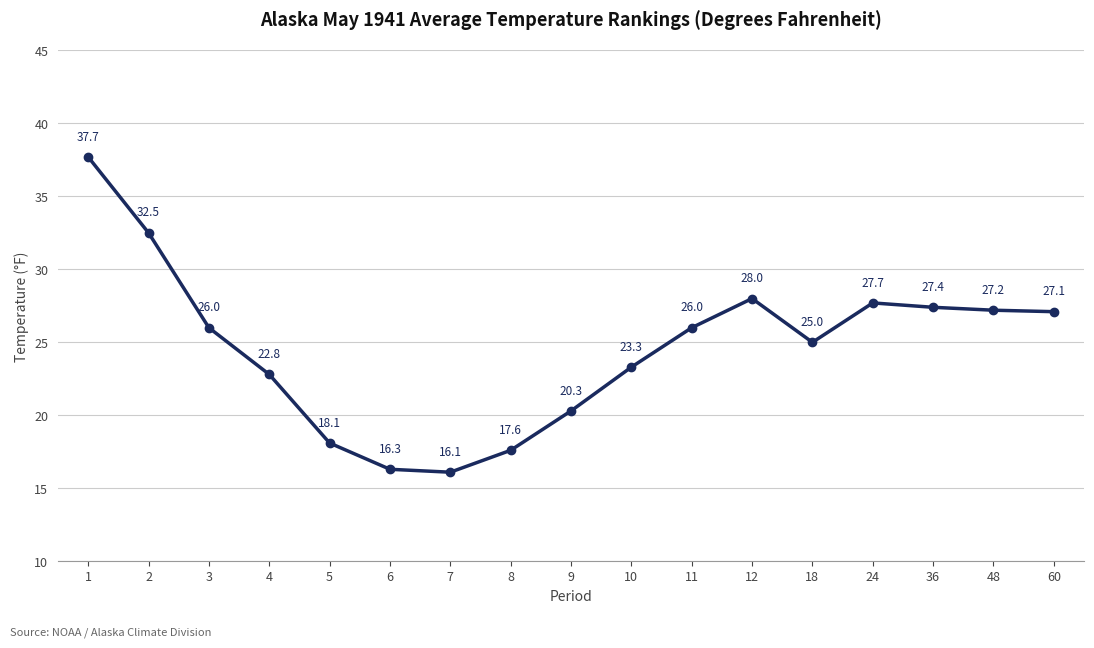

Does the chart have visible grid lines?

Yes